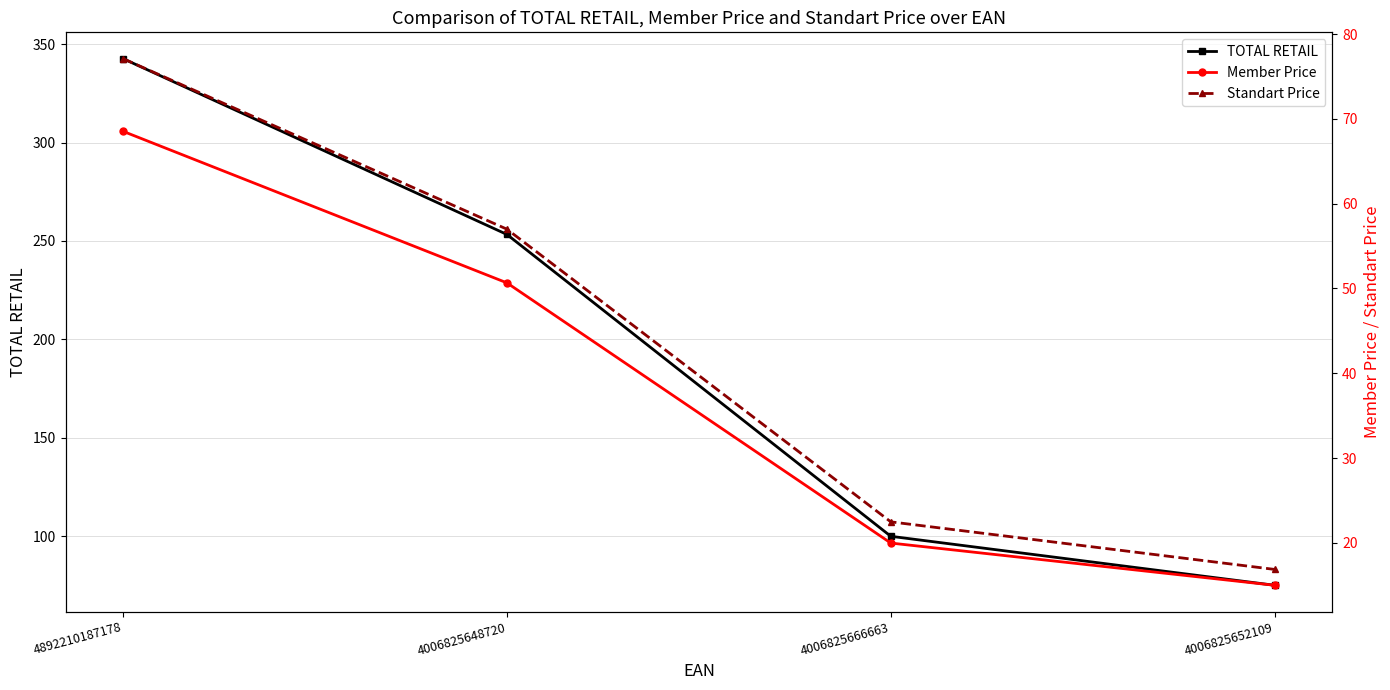

How many lines are shown in the chart?

3